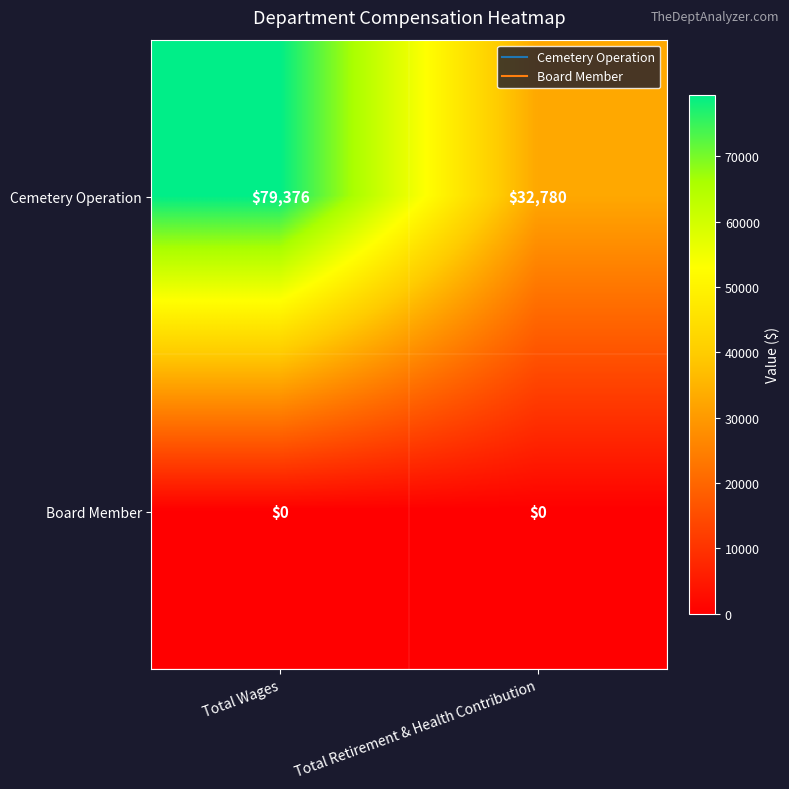

Which series has the largest range (max minus min)?

Cemetery Operation